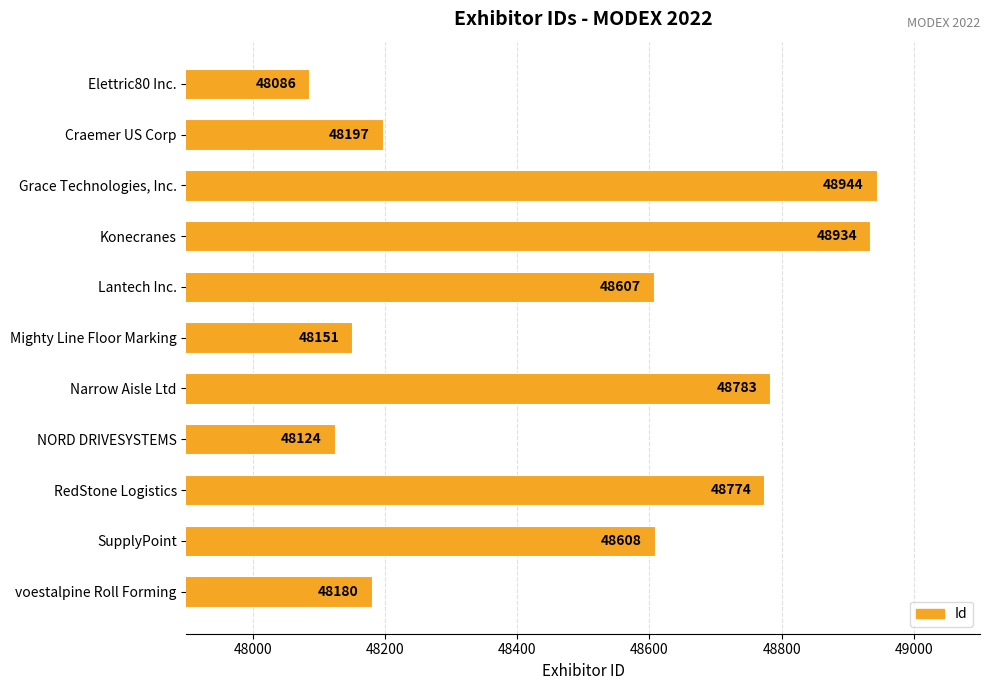

Is it true that the value at Craemer US Corp is 48197?

True